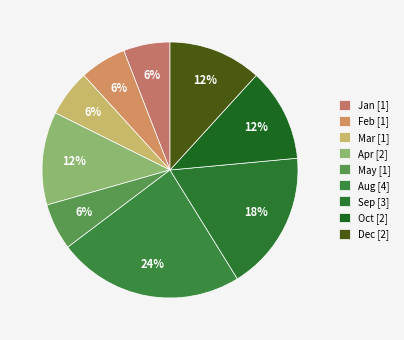

Is Jan the majority of the pie?

No